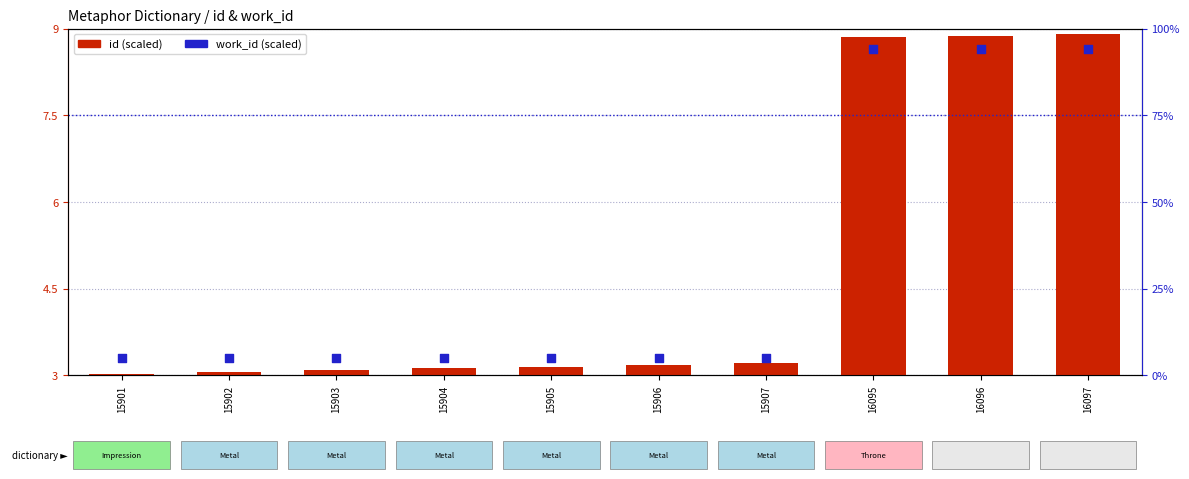

What are all the series names shown in the legend?

id (scaled), work_id (scaled)